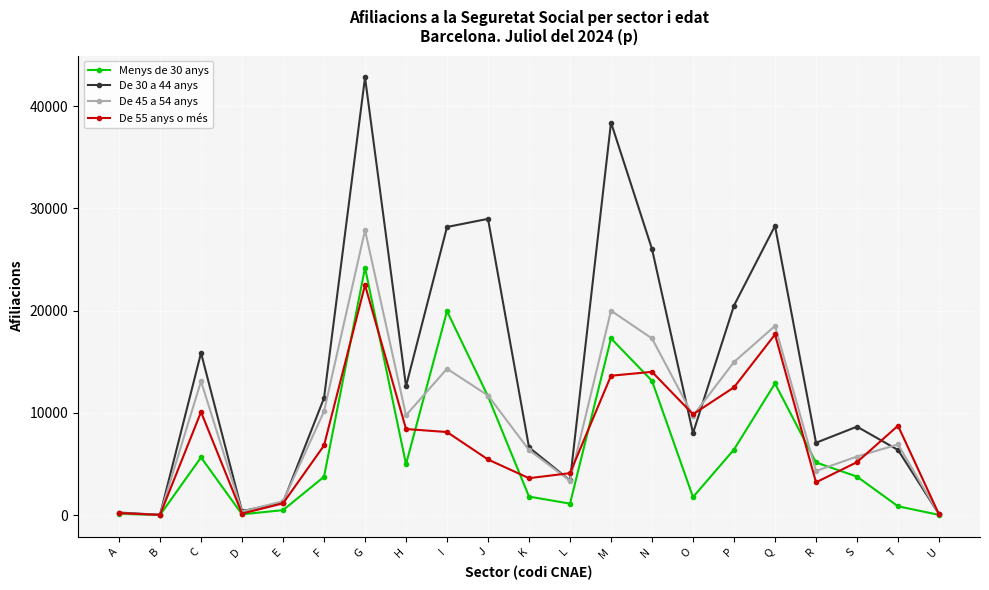

What are all the series names shown in the legend?

Menys de 30 anys, De 30 a 44 anys, De 45 a 54 anys, De 55 anys o més